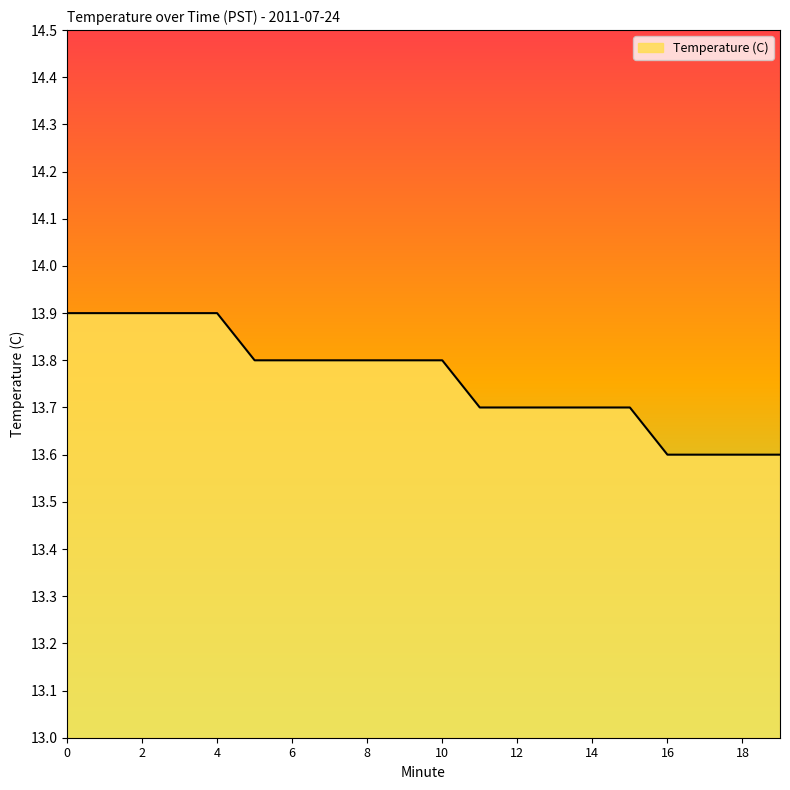

What is the maximum value shown in the chart?

13.9